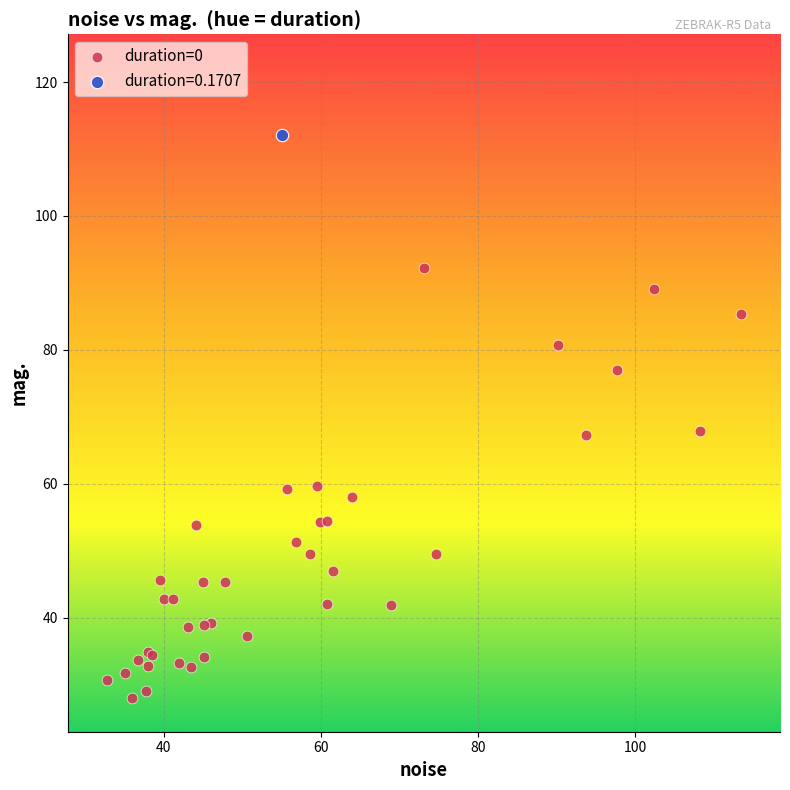

Which series reaches the maximum Y coordinate?

duration=0.1707